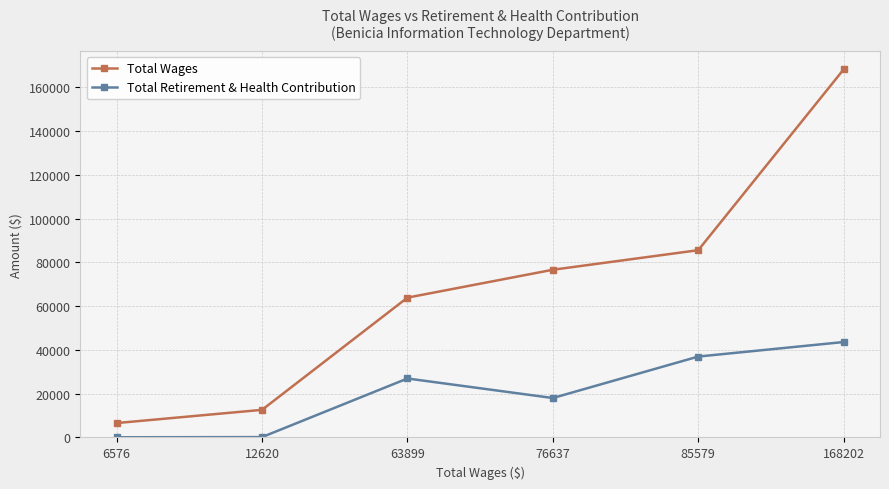

Is the value of Total Wages at 63899 greater than the value of Total Retirement & Health Contribution at 12620?

Yes